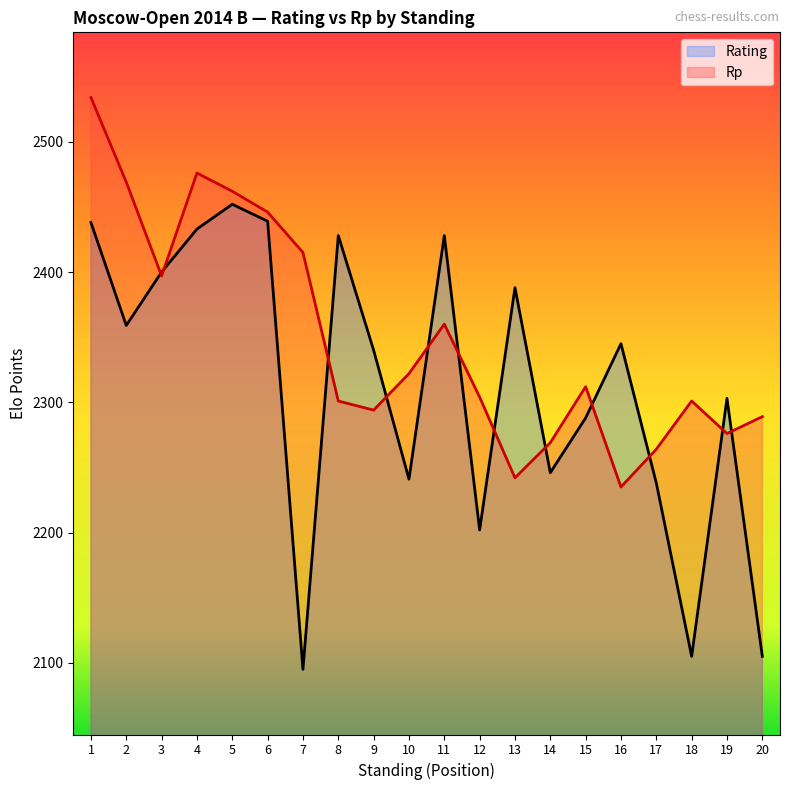

Is the value of Rp at 16 greater than the value of Rating at 7?

Yes